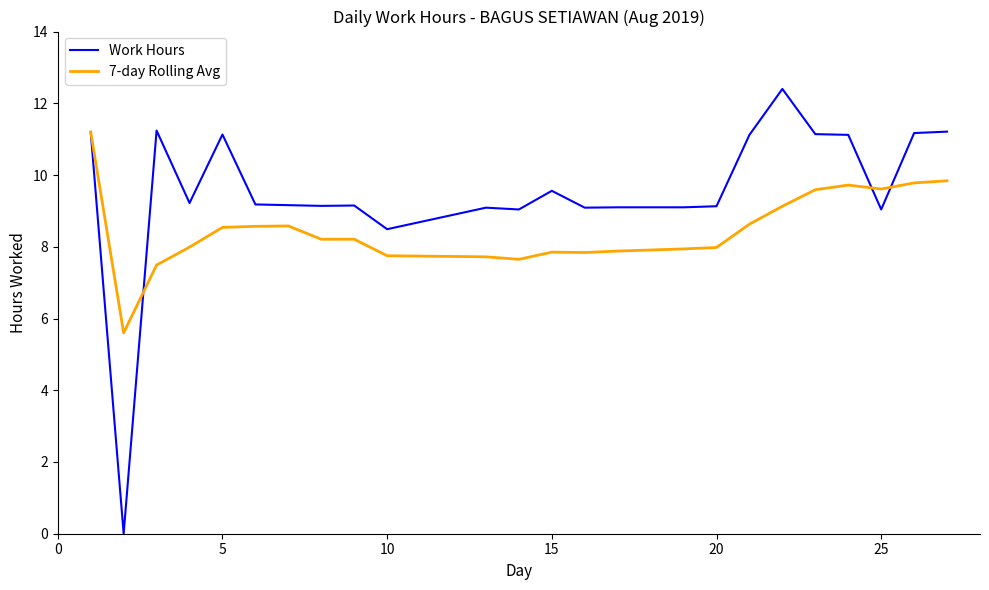

How many series are shown in this chart?

2